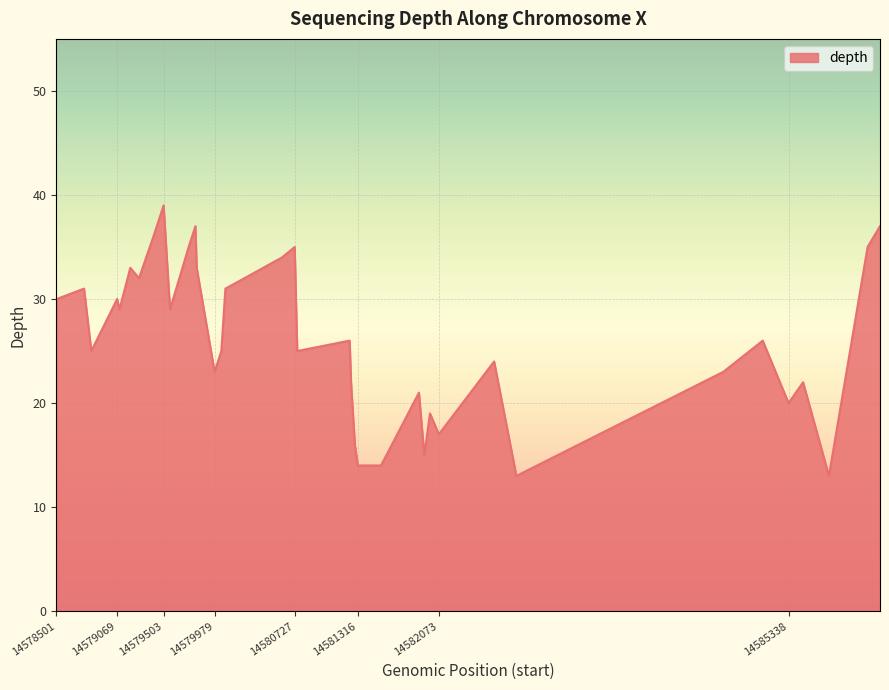

What is the smallest value displayed?

13